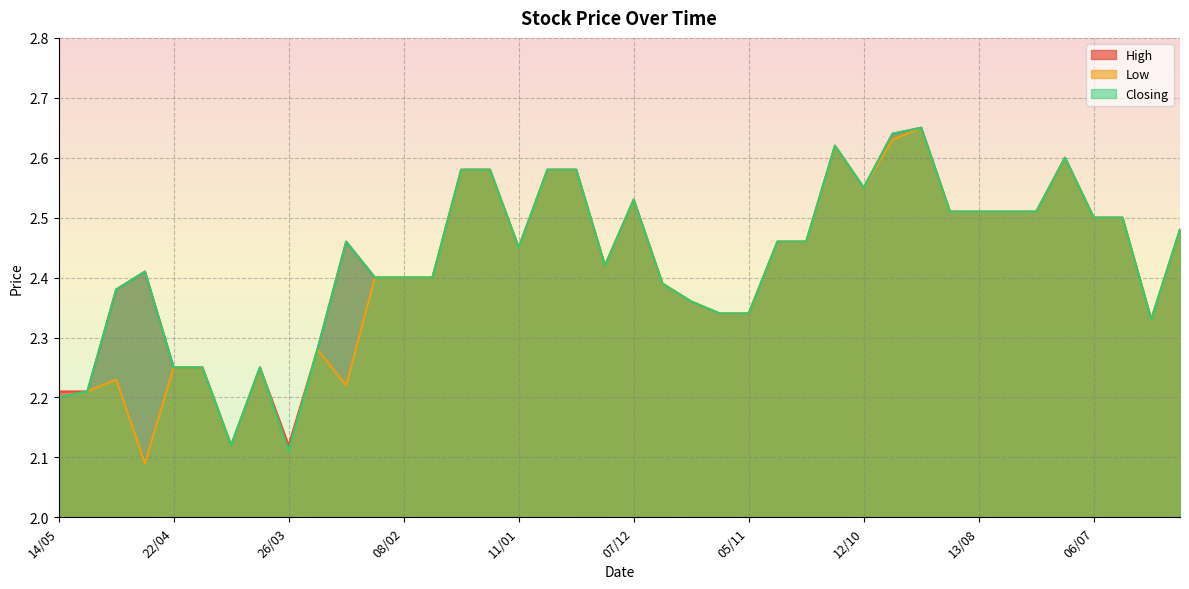

True or false: Low and Closing intersect in this chart.

False